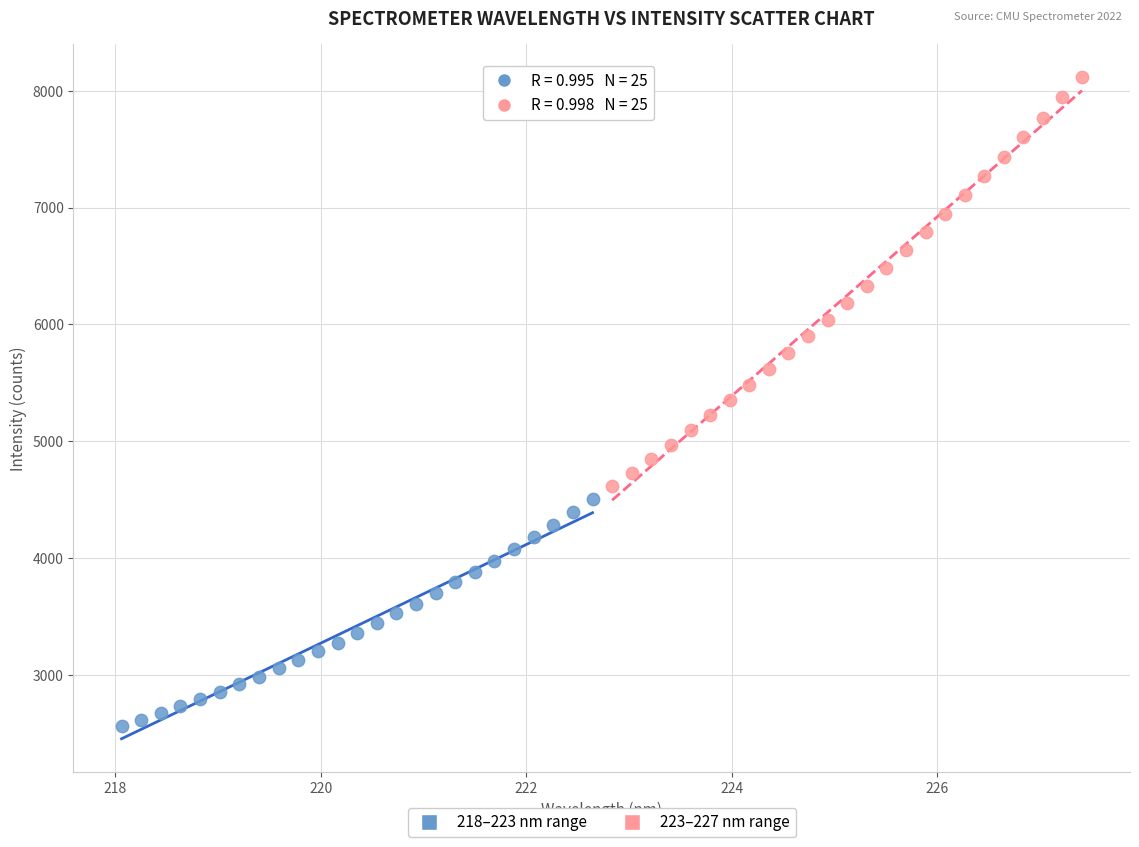

Which series contains the highest Y value?

223–227 nm range